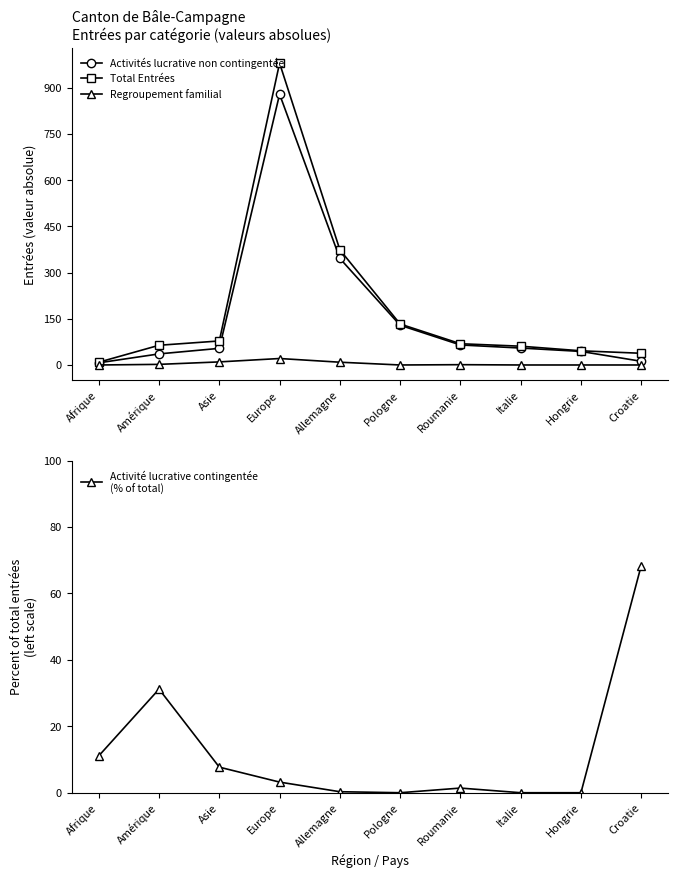

At which category does Activité lucrative contingentée
(% of total) reach its first local valley?

Pologne